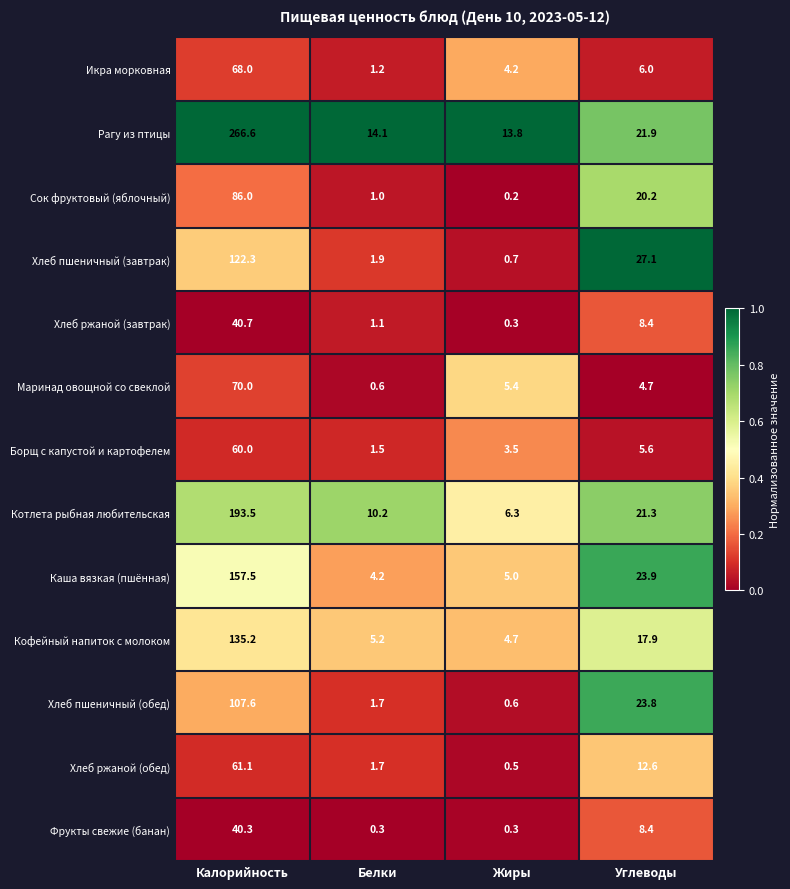

At which label is Хлеб ржаной (завтрак) closest to 20?

Углеводы